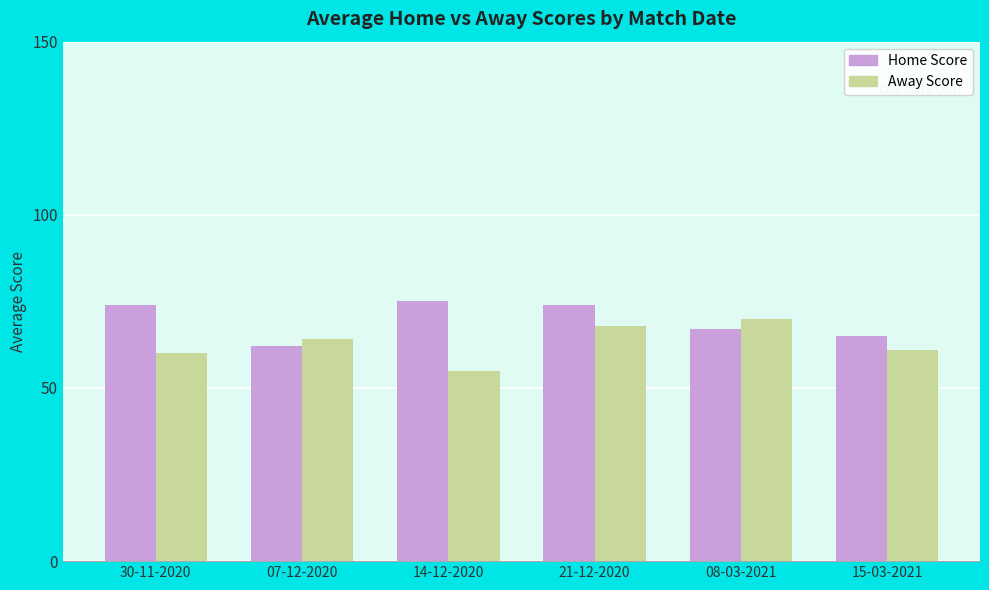

What are all the series names shown in the legend?

Home Score, Away Score